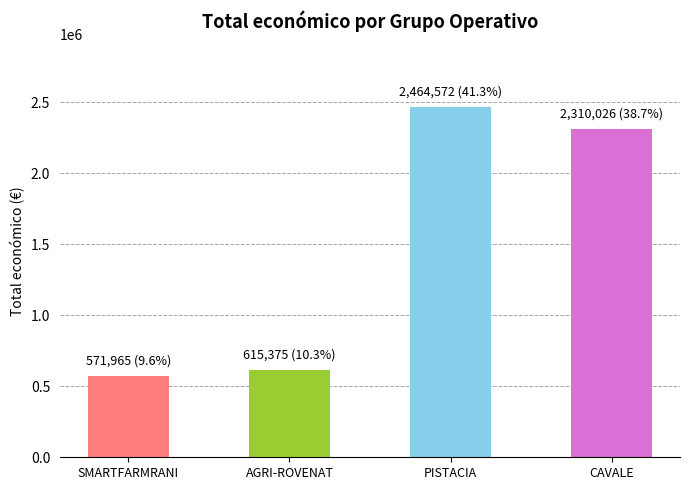

How many bars are there in total?

4